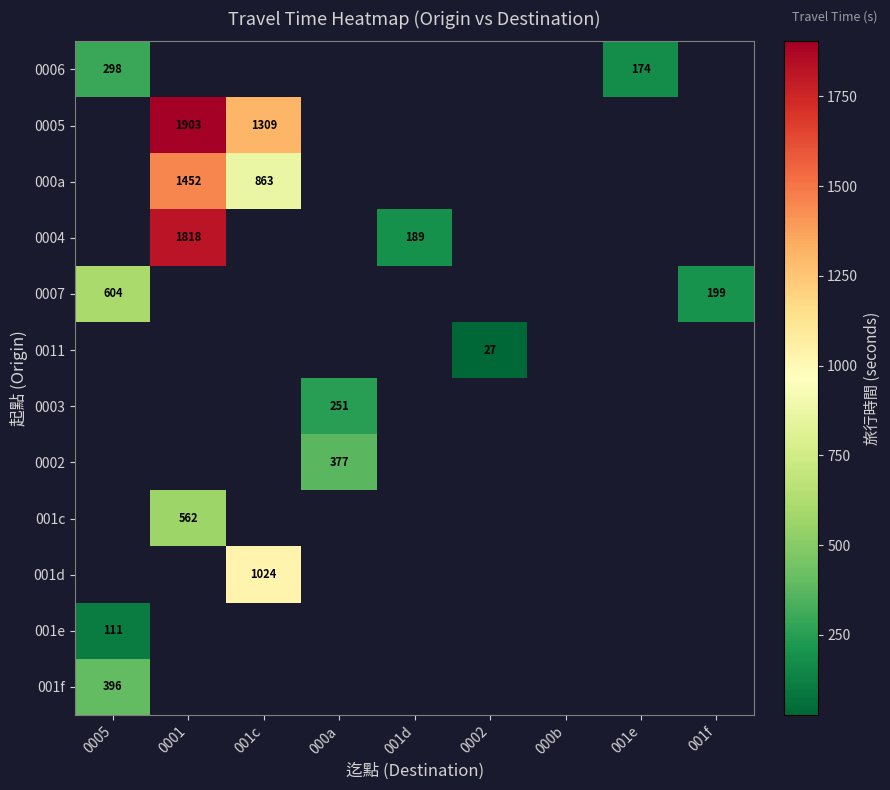

Count the number of categories in the chart.

9